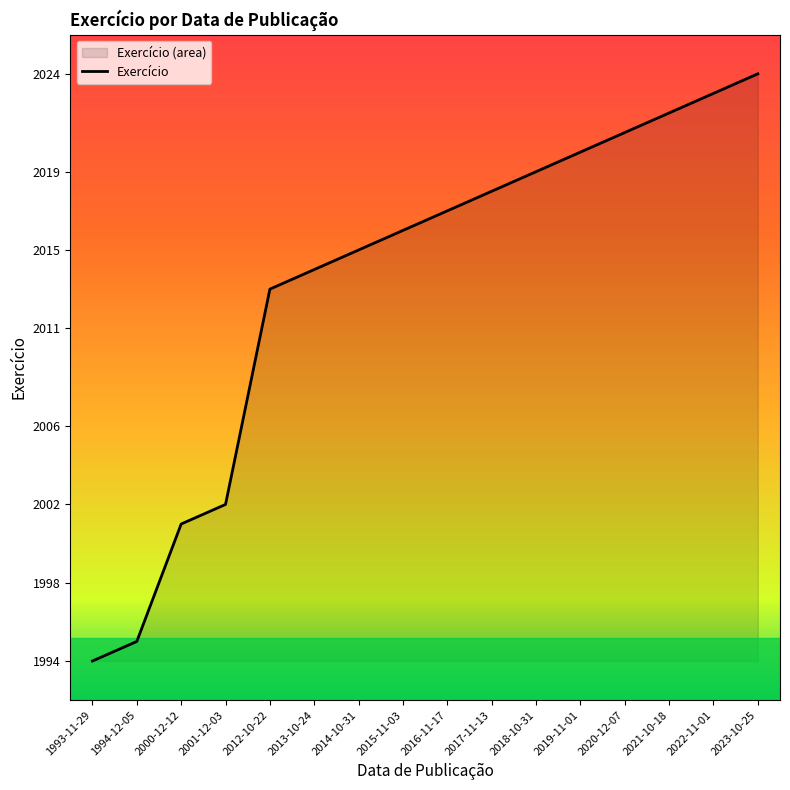

What is the change in value from 2014-10-31 to 2016-11-17?

+2